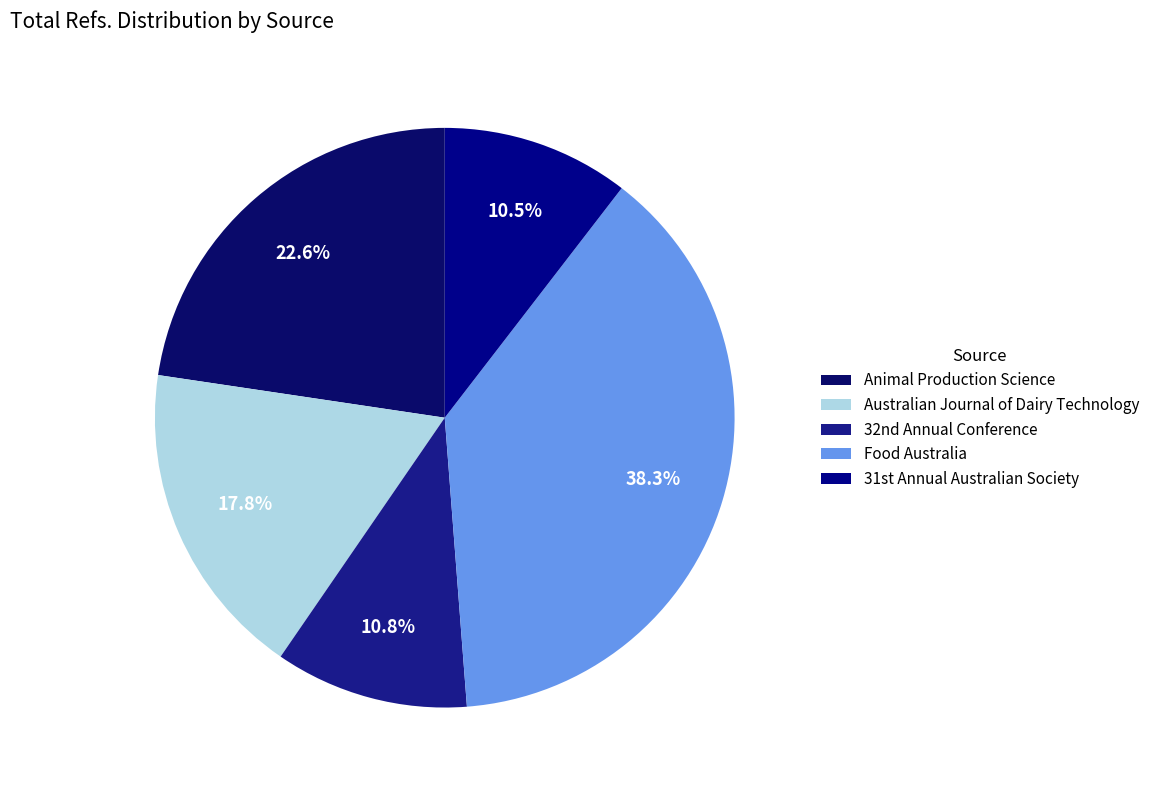

What is the largest slice in the pie chart?

Food Australia